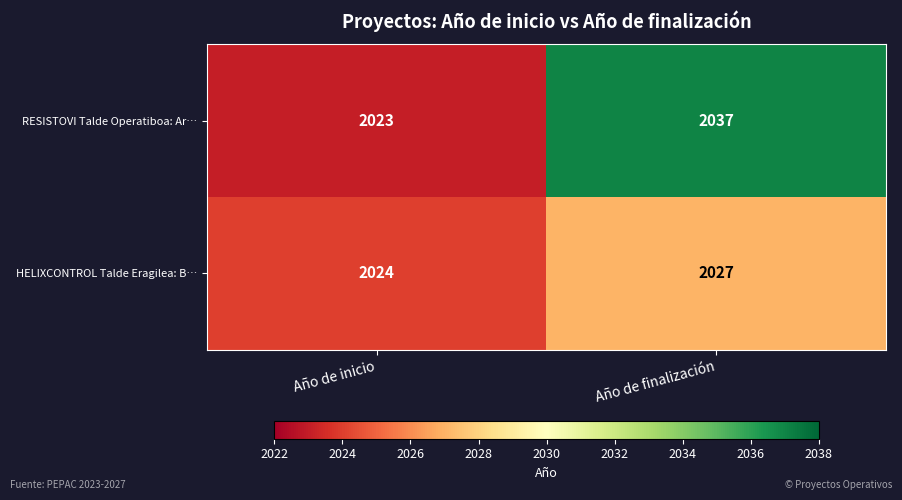

Rank the series by their maximum value, from lowest to highest.

HELIXCONTROL Talde Eragilea: B…, RESISTOVI Talde Operatiboa: Ar…